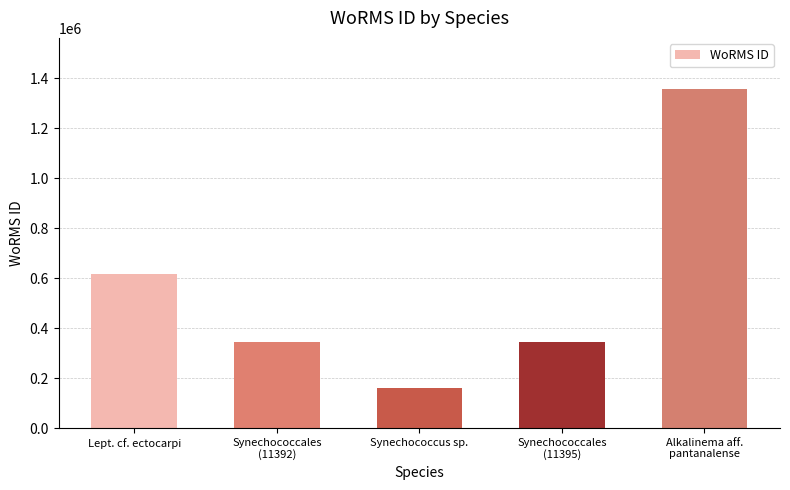

What is the difference between the values at Alkalinema aff.
pantanalense and Synechococcus sp.?

1196324